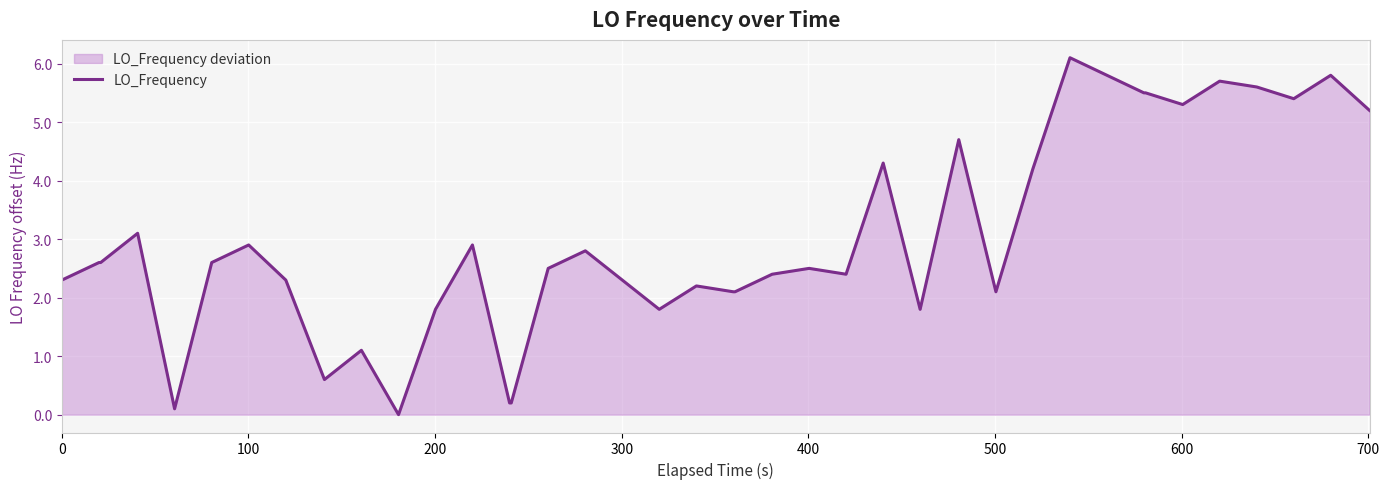

How many interior local valleys (lower than both neighbors) does the data have?

9